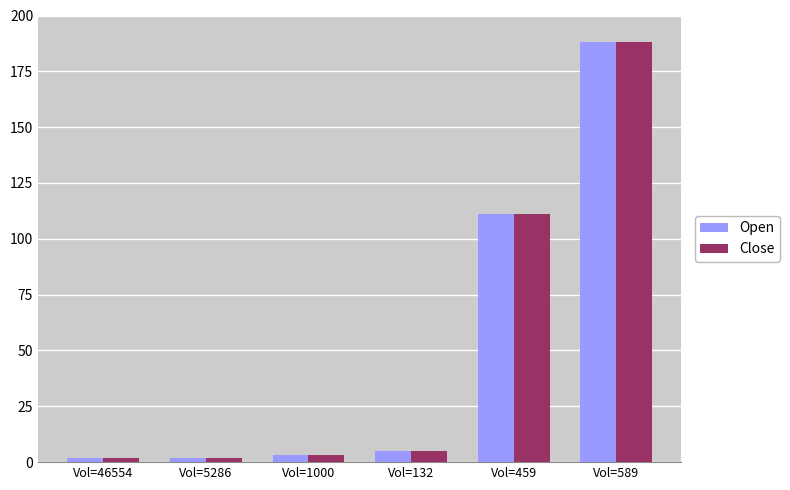

At which category is the sum across all series the highest?

Vol=589